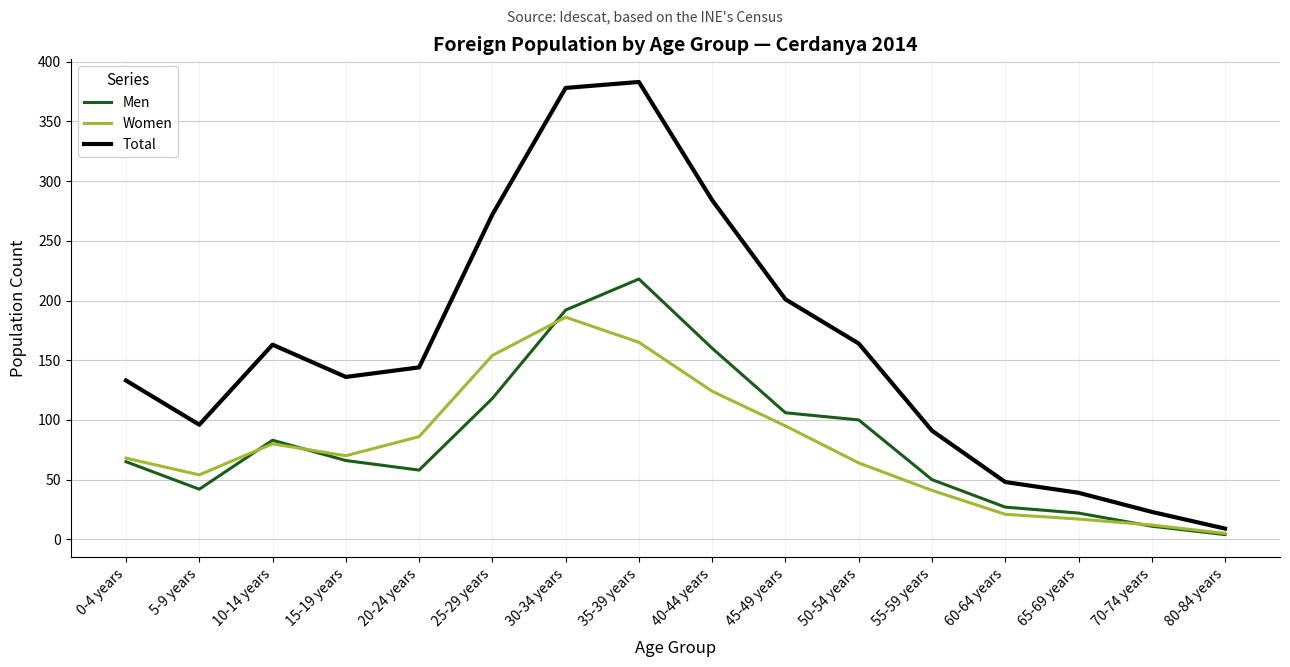

How many values in the Women series are below 70?

8